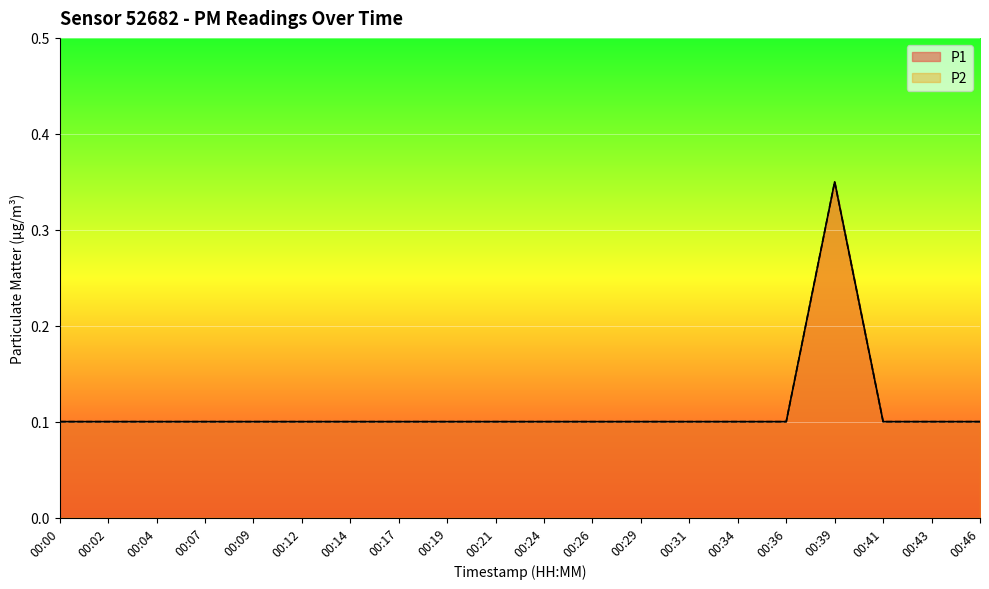

Rank the series at 00:19 from highest to lowest value.

P1, P2